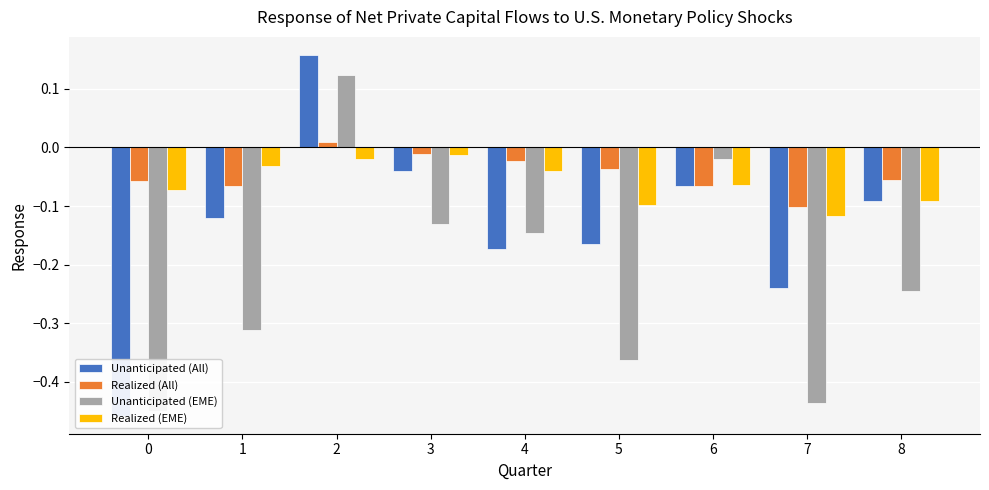

Reading left to right, what are all the values shown in this chart?

Unanticipated (All): -0.5	-0.1	0.2	-0.0	-0.2	-0.2	-0.1	-0.2	-0.1
Realized (All): -0.1	-0.1	0.0	-0.0	-0.0	-0.0	-0.1	-0.1	-0.1
Unanticipated (EME): -0.4	-0.3	0.1	-0.1	-0.1	-0.4	-0.0	-0.4	-0.2
Realized (EME): -0.1	-0.0	-0.0	-0.0	-0.0	-0.1	-0.1	-0.1	-0.1